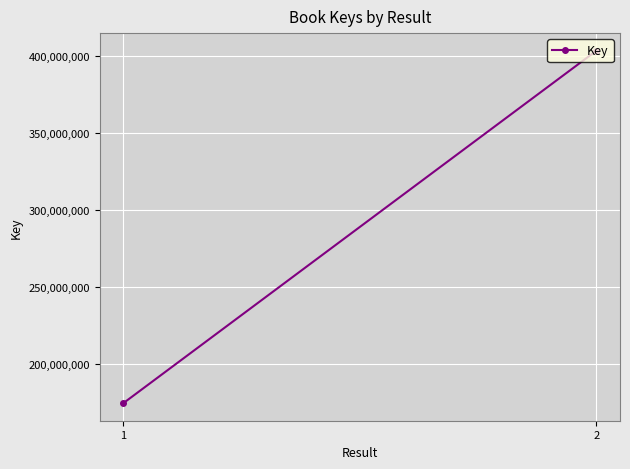

How many lines are shown in the chart?

1